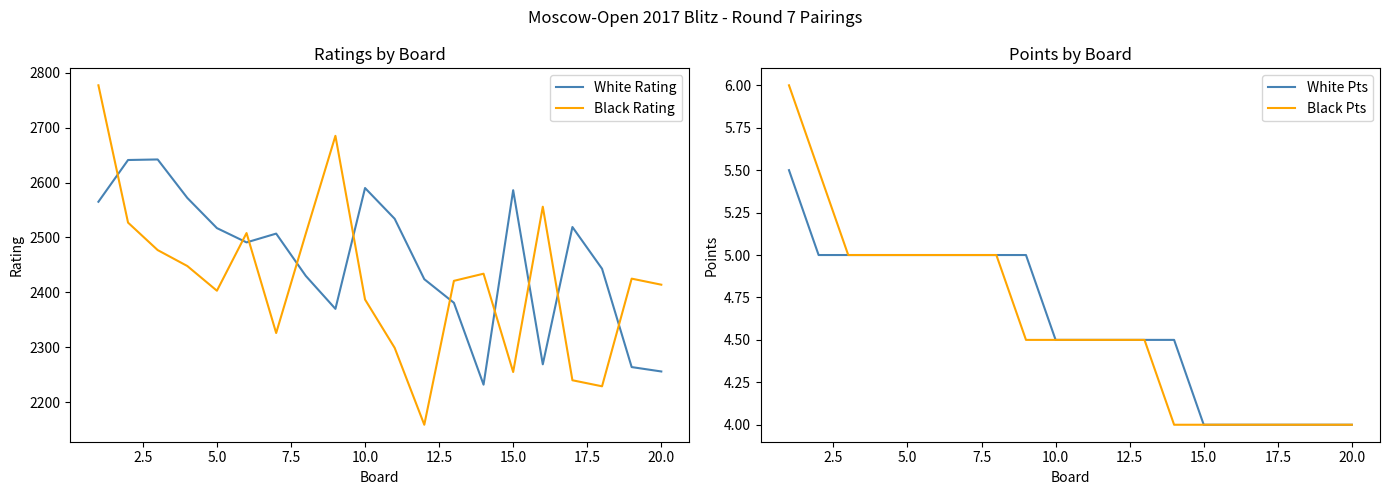

The value of Black Pts at 5.0 is 5.0. True or false?

True